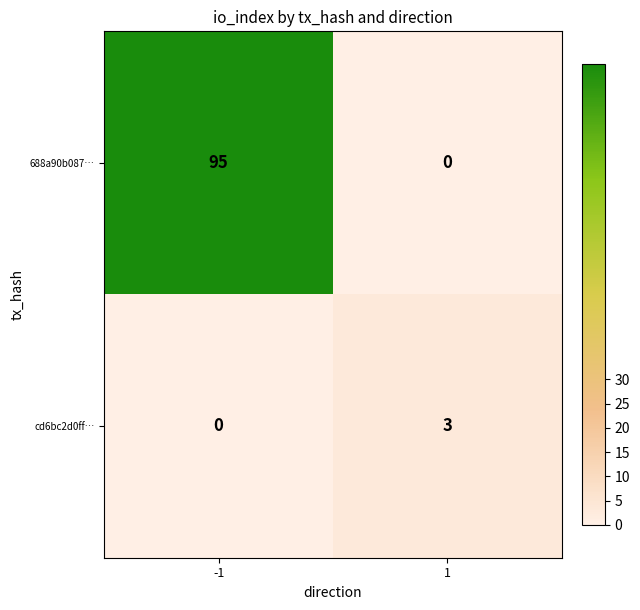

Which series has the largest total across all categories?

688a90b087…